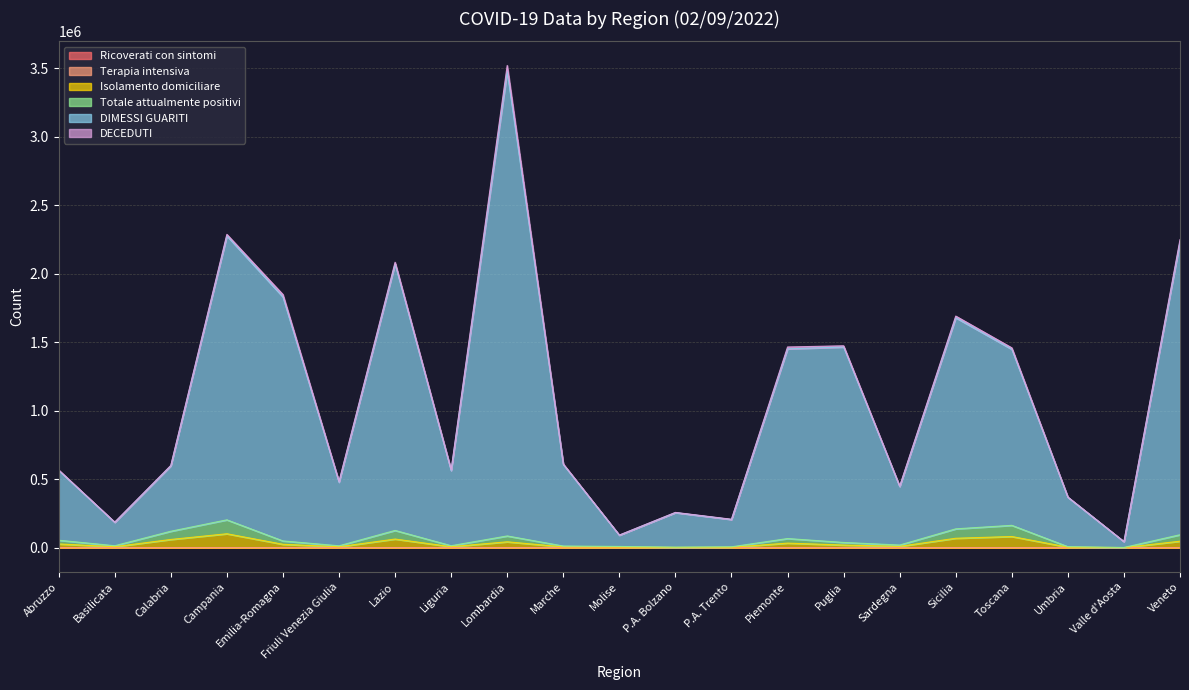

True or false: Isolamento domiciliare has more than 0 interior local peaks.

True